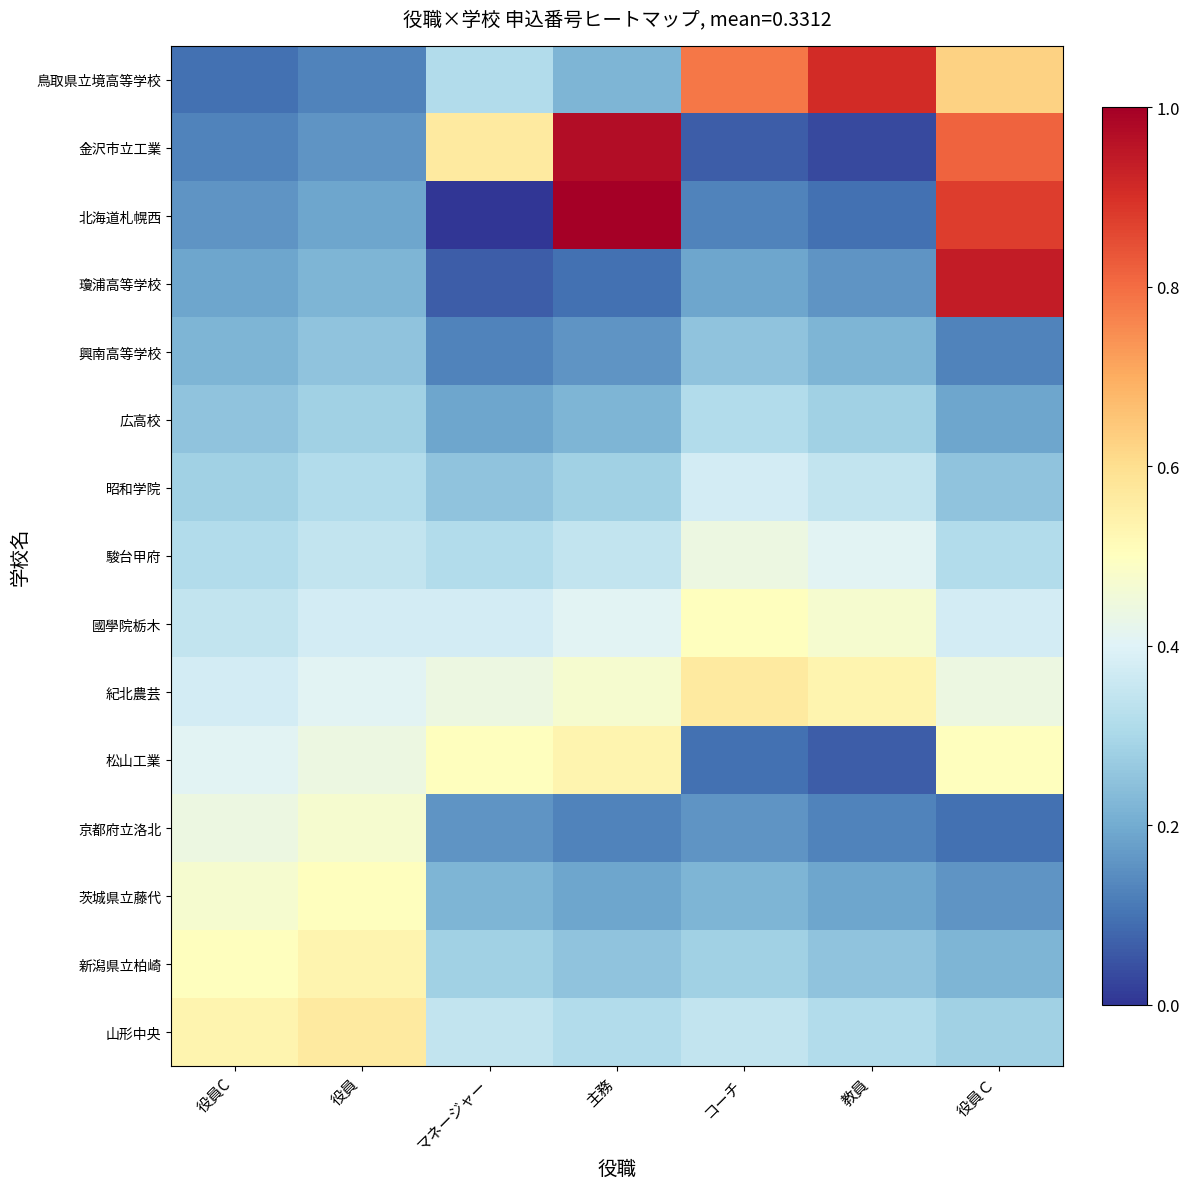

How many categories are shown in the chart?

7